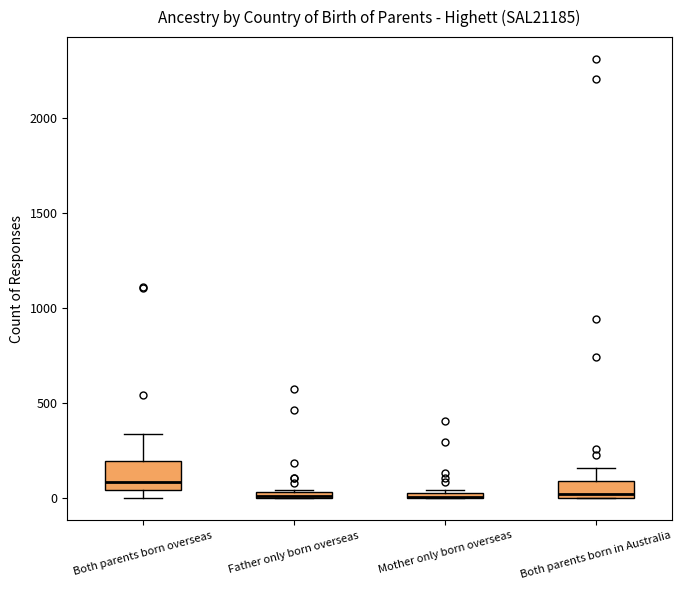

Where is the lower edge of the box for Mother only born overseas on the y-axis? The values are not printed on the chart, so give them approximately, as read against the axis.

0